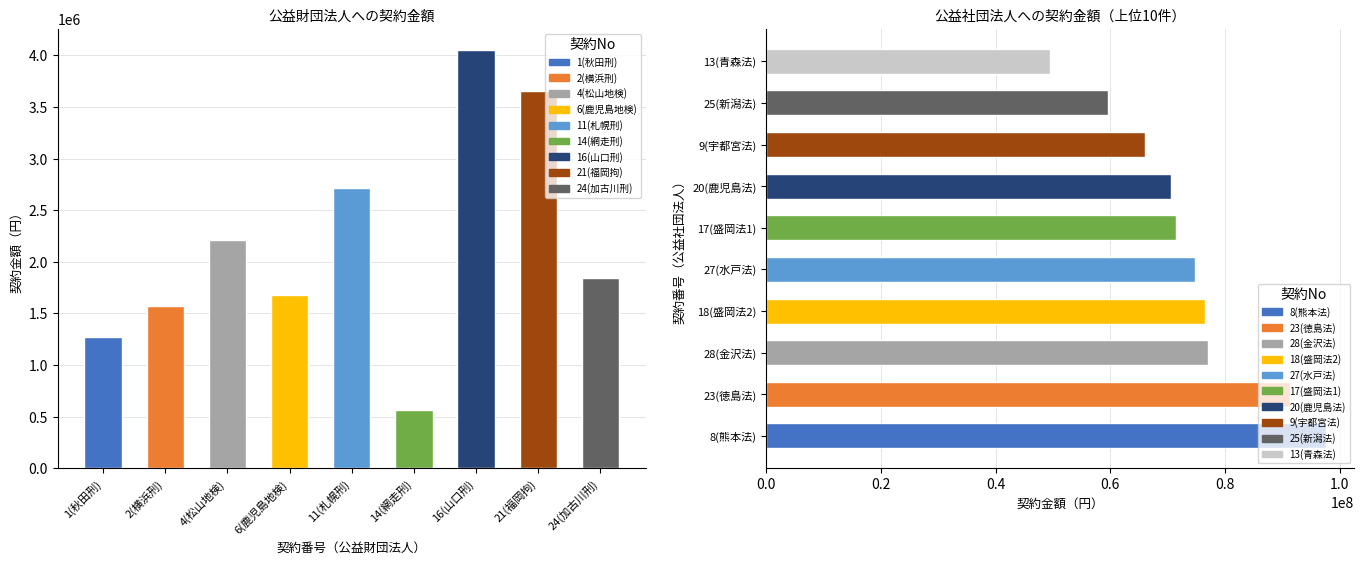

Which has a higher value, 24(加古川刑) or 6(鹿児島地検)?

24(加古川刑)